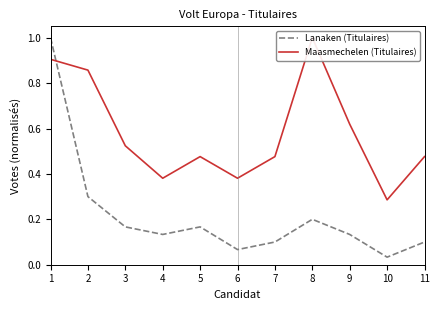

What value does the Maasmechelen (Titulaires) series have at 3?

0.5